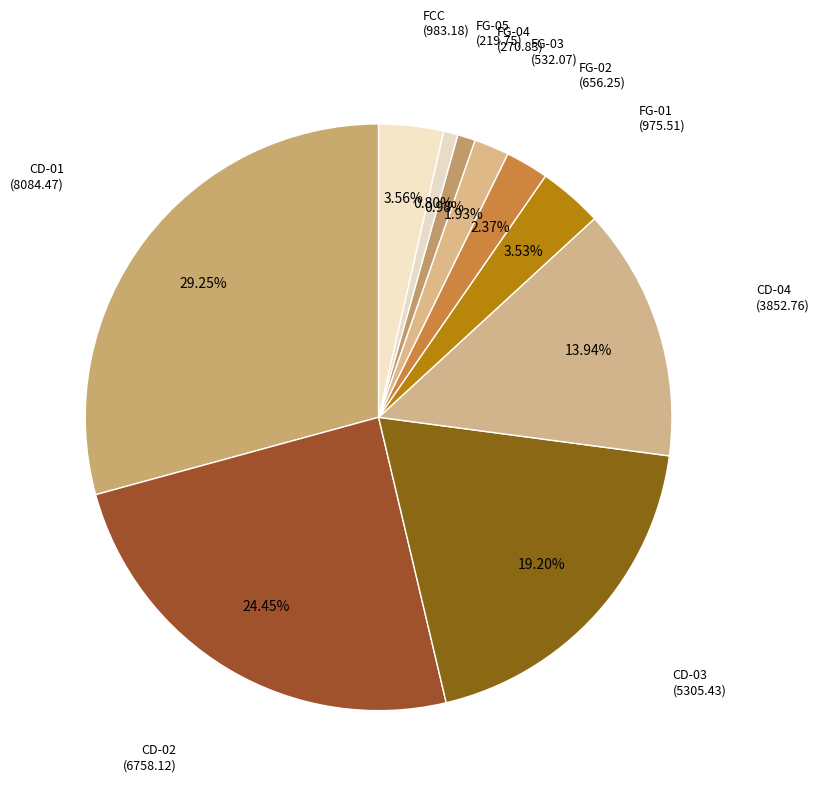

Count the number of slices in the pie.

10